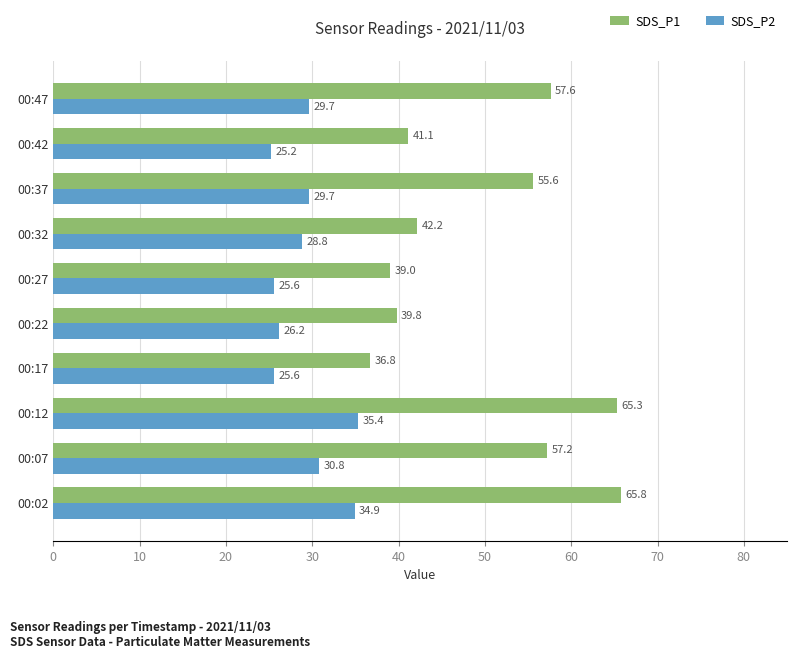

What is the sum of the SDS_P2 values at 00:37 and 00:32?

58.5